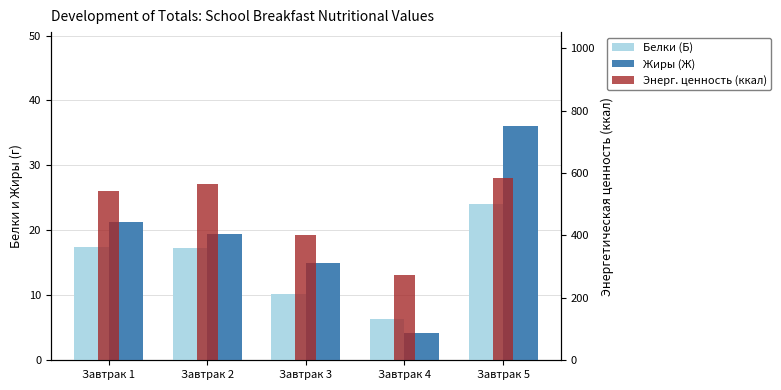

Which label corresponds to the largest value in the chart?

Завтрак 5